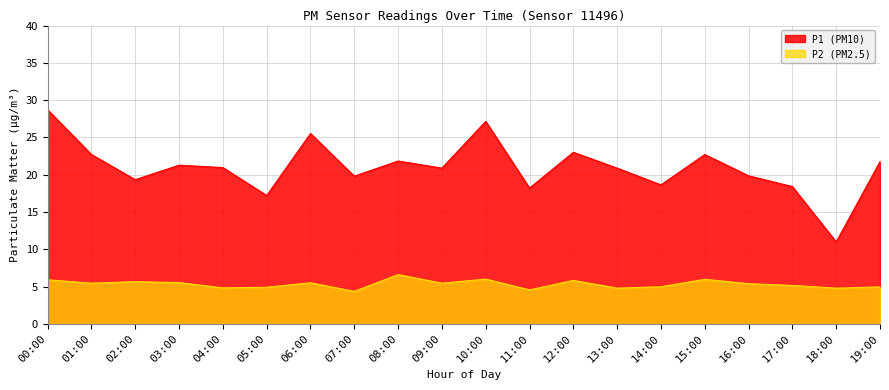

Reading left to right, what are all the values shown in this chart?

P1: 00:00=28.7	01:00=22.7	02:00=19.3	03:00=21.3	04:00=20.9	05:00=17.2	06:00=25.5	07:00=19.8	08:00=21.8	09:00=20.9	10:00=27.1	11:00=18.2	12:00=23.0	13:00=20.9	14:00=18.6	15:00=22.7	16:00=19.9	17:00=18.4	18:00=11.0	19:00=21.8
P2: 00:00=5.9	01:00=5.5	02:00=5.7	03:00=5.5	04:00=4.8	05:00=4.9	06:00=5.5	07:00=4.3	08:00=6.6	09:00=5.5	10:00=6.0	11:00=4.5	12:00=5.8	13:00=4.8	14:00=5.0	15:00=6.0	16:00=5.4	17:00=5.2	18:00=4.8	19:00=5.0